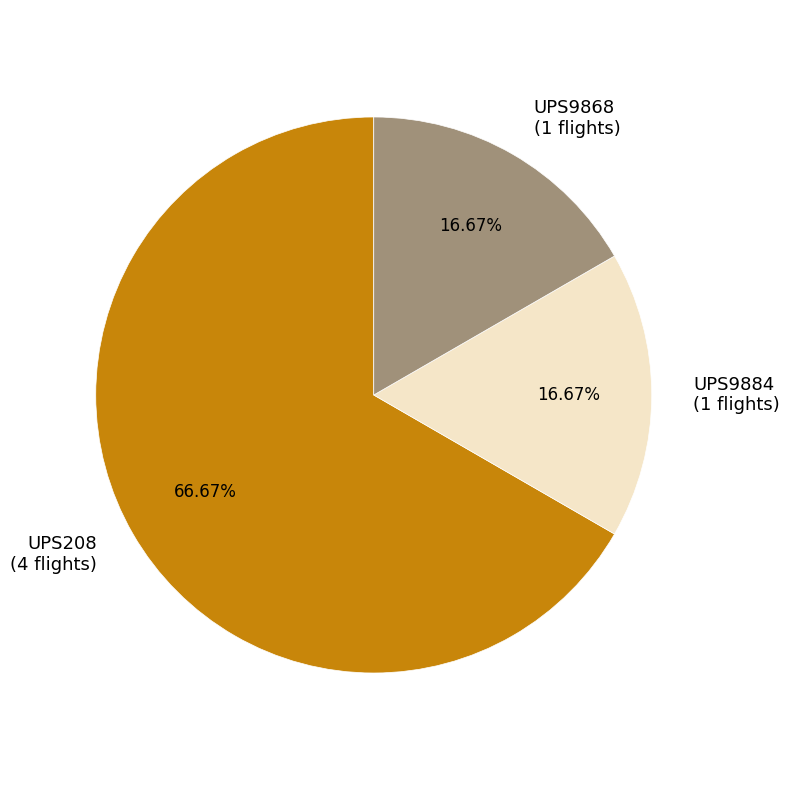

What percentage do UPS208 and UPS9884 together represent?

83.3%